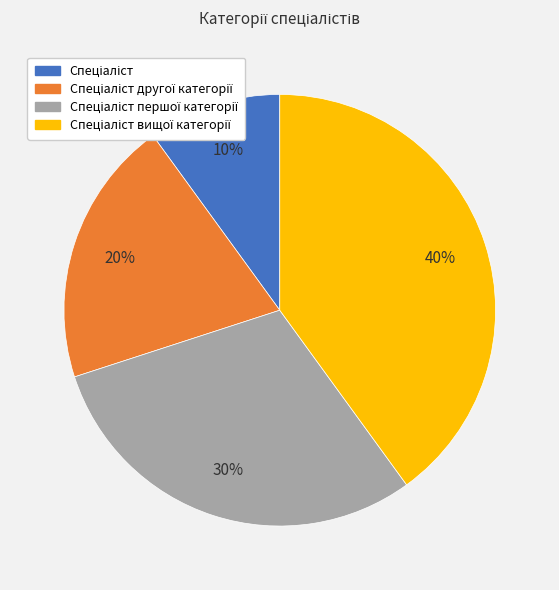

Does any single category account for the majority?

No